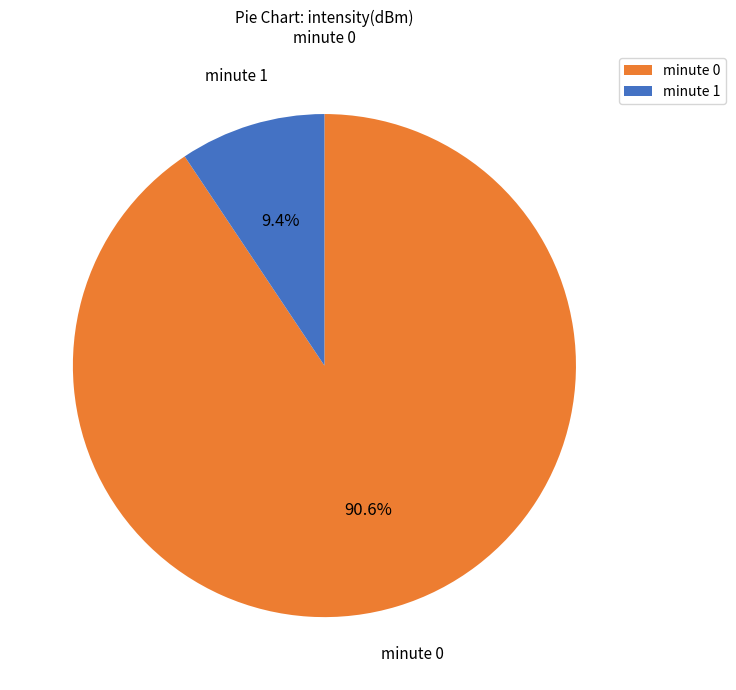

Does any single category account for the majority?

Yes